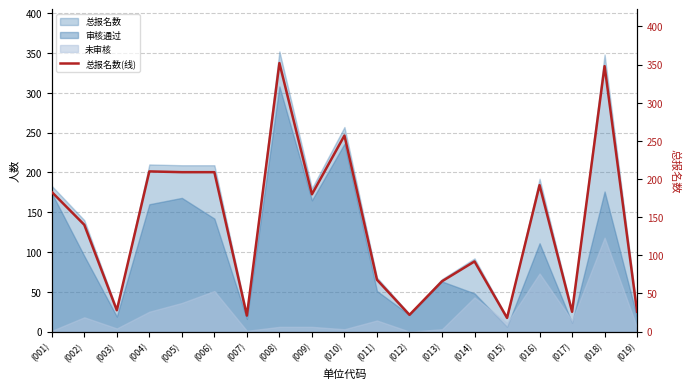

What is the sum of all values?

2647